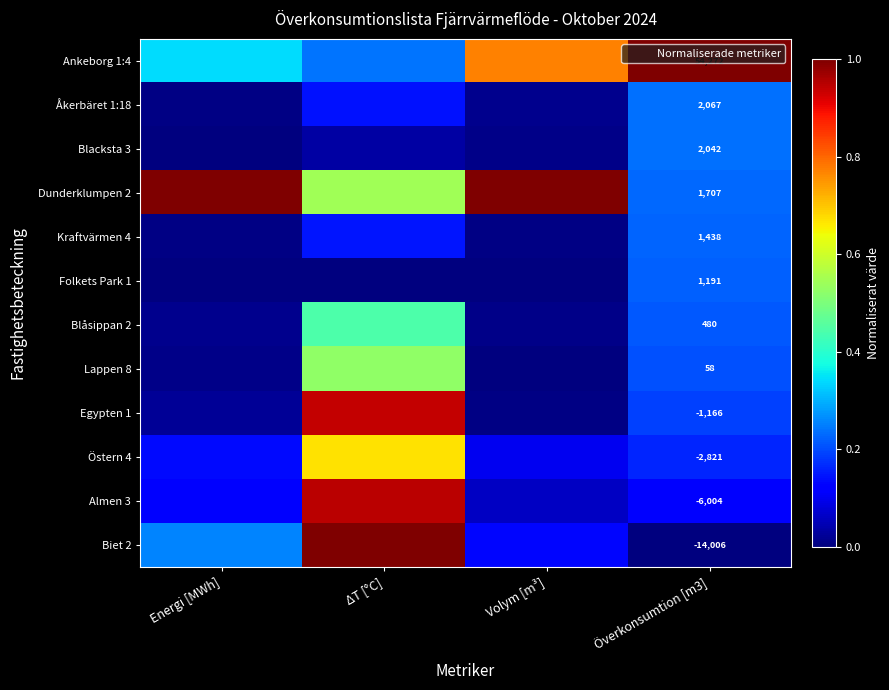

Is it true that Ankeborg 1:4 equals 0.8 at Volym [m³]?

True